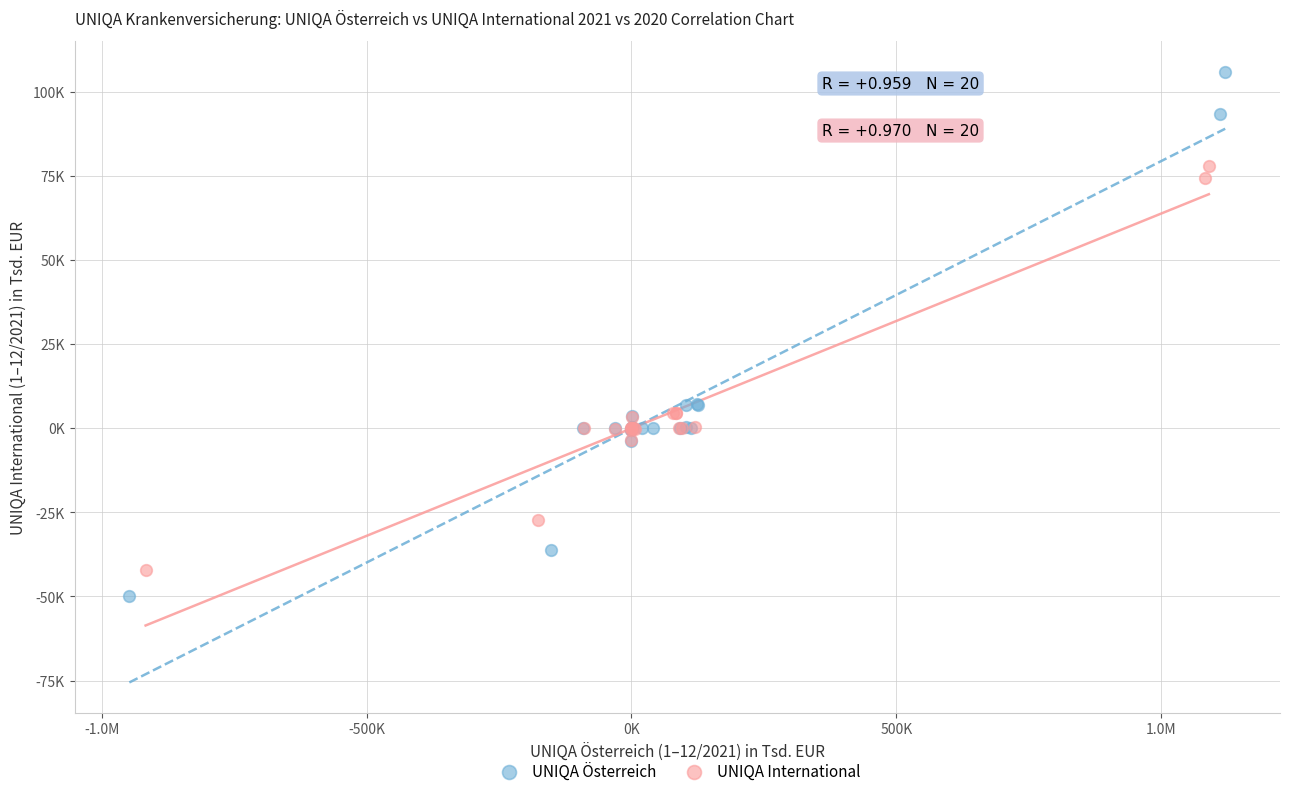

What are all the series names shown in the legend?

UNIQA Österreich, UNIQA International